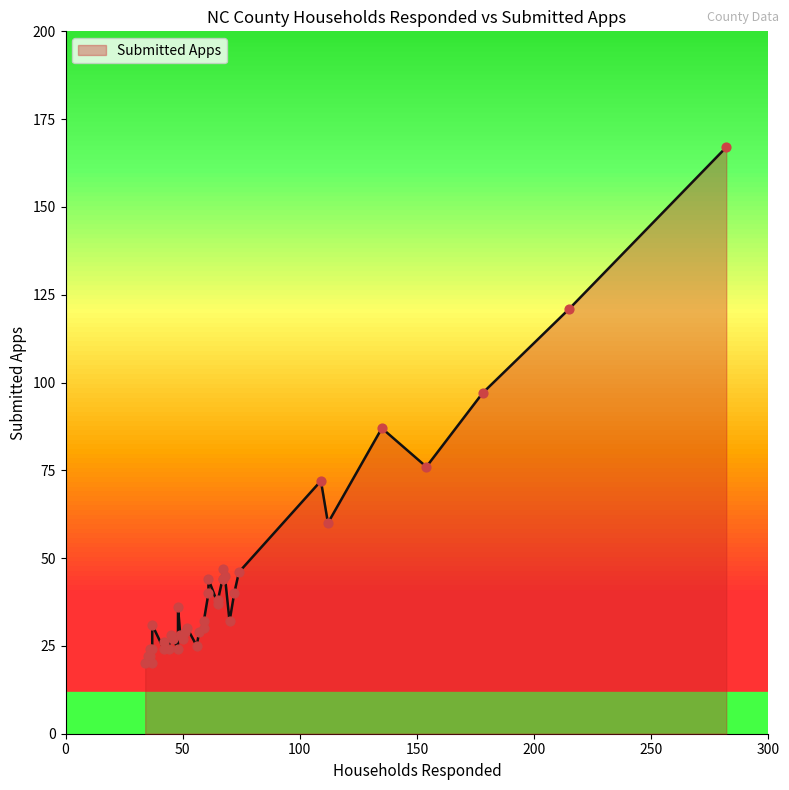

Between Iredell and Burke, which is larger?

Iredell